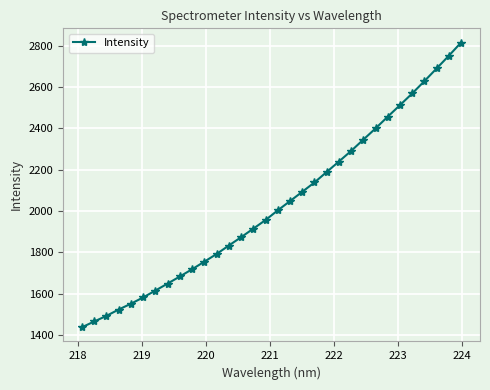

What is the maximum value shown in the chart?

2815.8